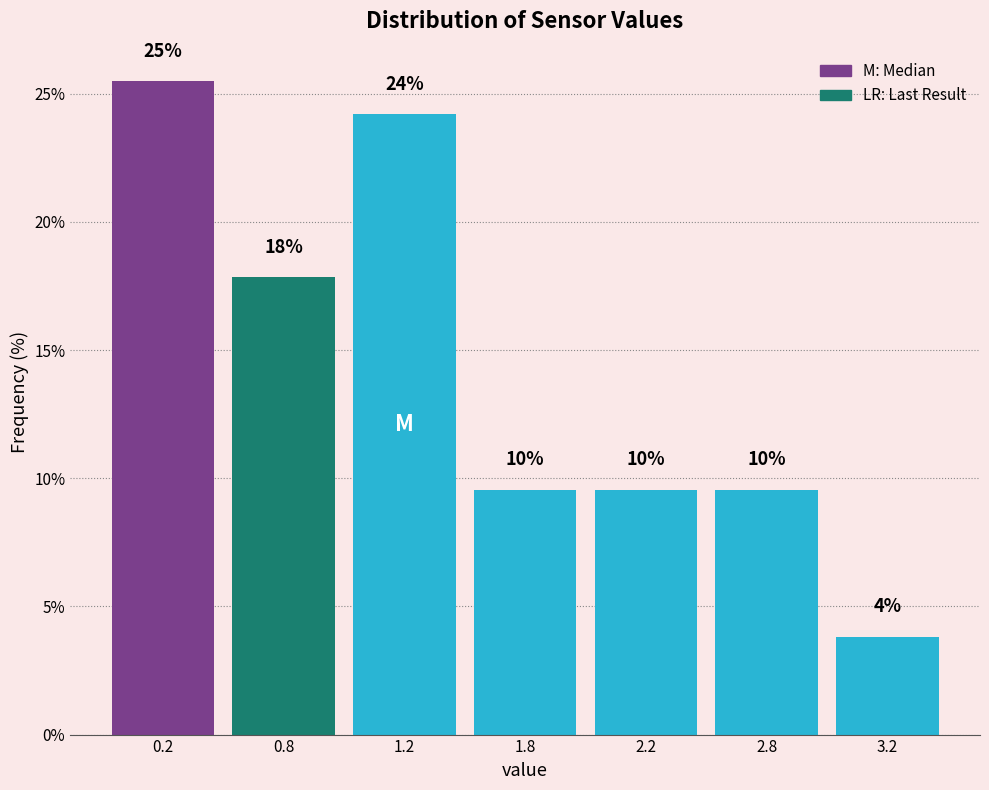

How many bars are there in total?

7